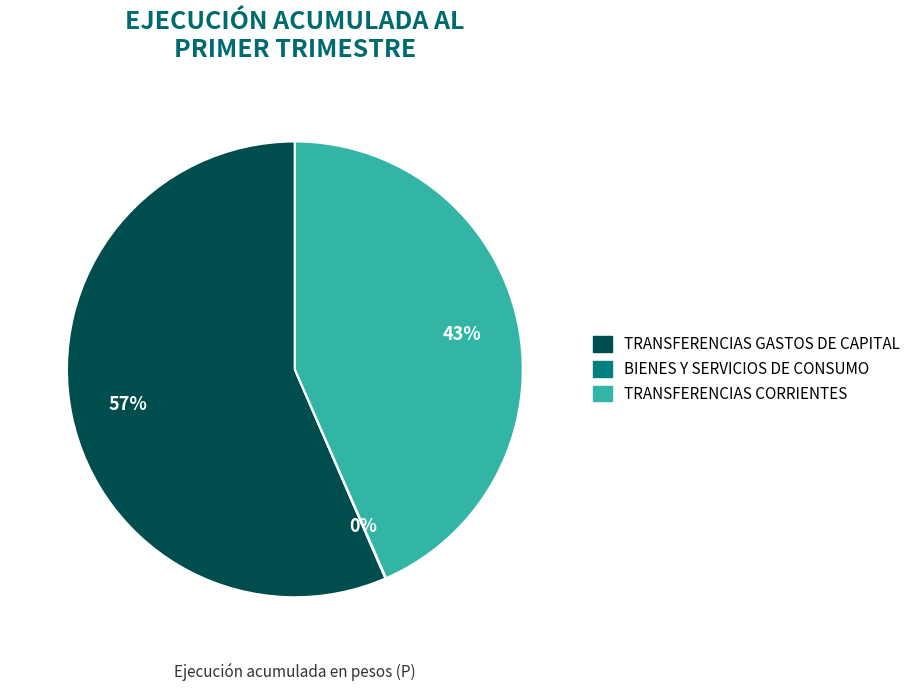

Is there any slice that represents more than half of the pie?

Yes